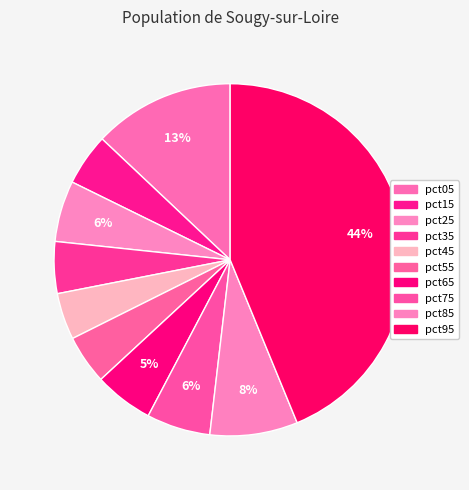

True or false: pct25 accounts for 1% of the total.

False